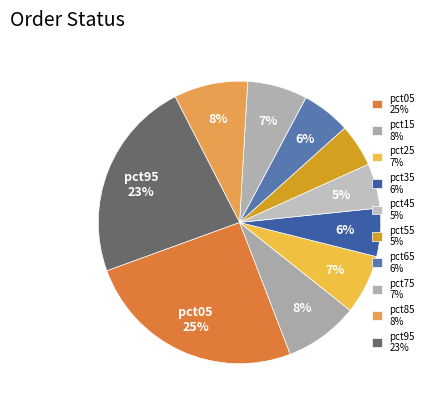

What is the ratio of the value at pct25 to the value at pct95?

0.3